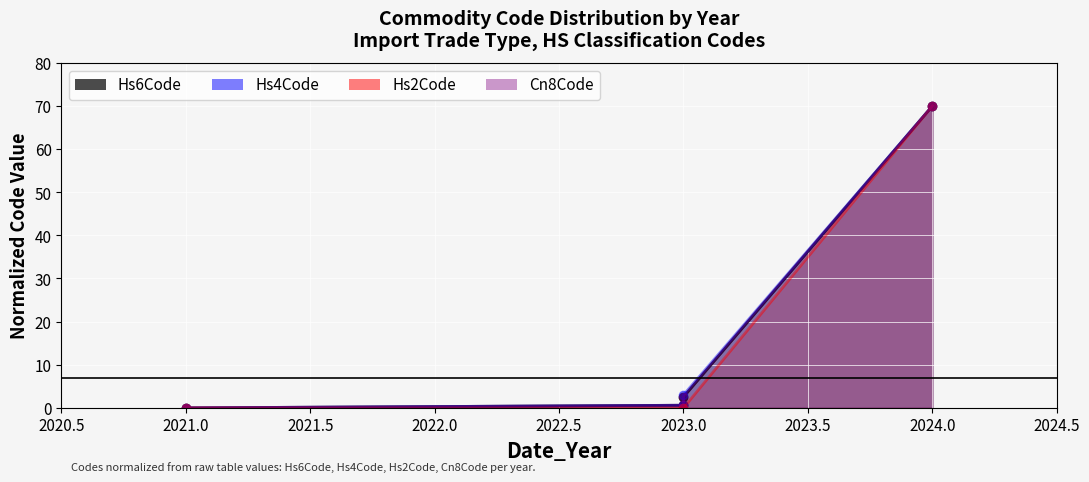

What is the sum of all Hs4Code values?

73.6